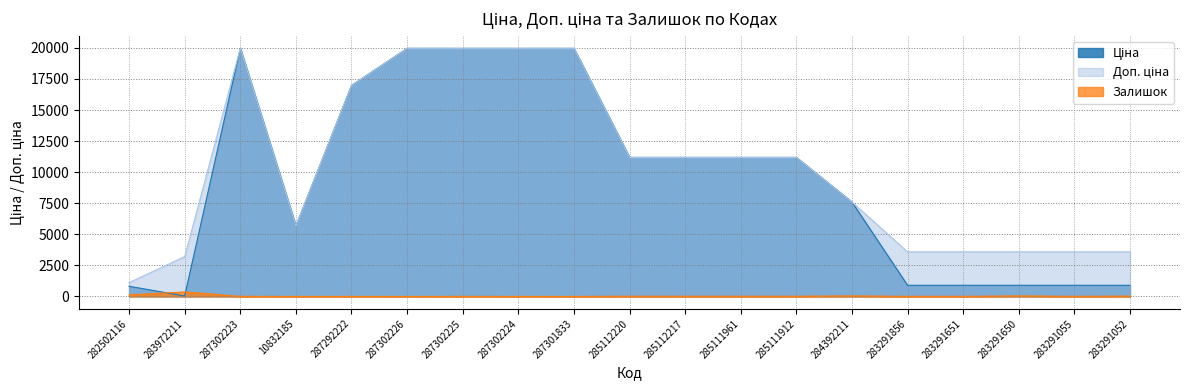

Between 285111912 and 282502116, which is larger?

285111912